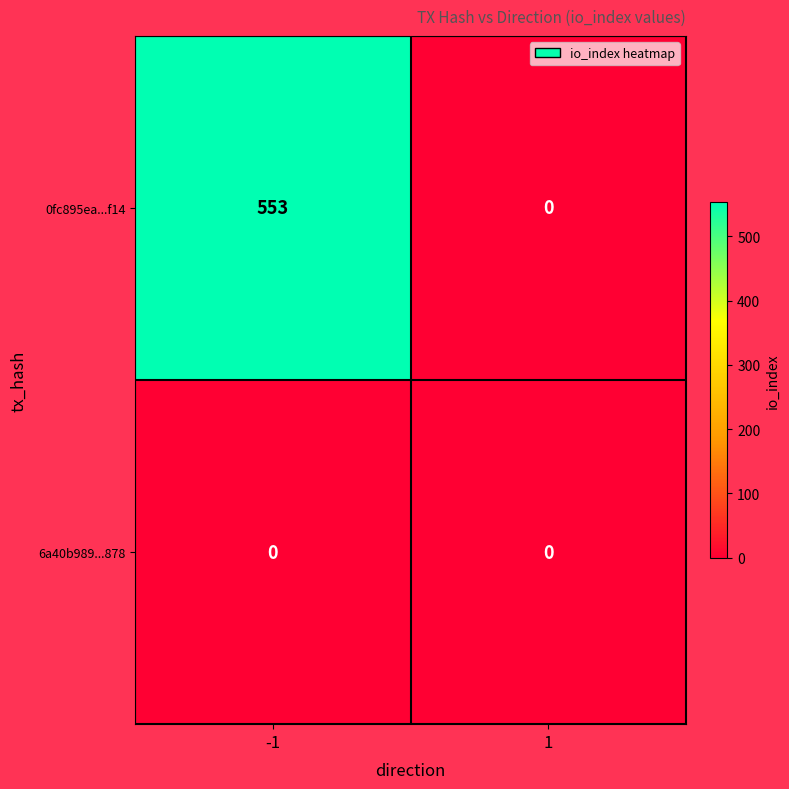

What is the difference between the highest and lowest values at -1?

553